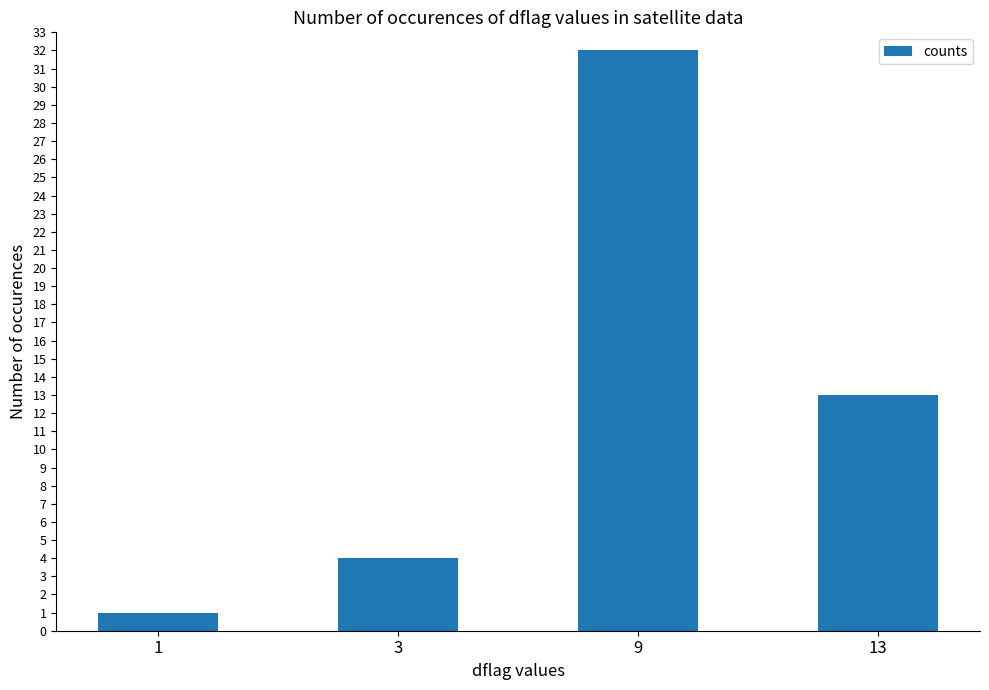

What is the sum of all values?

50